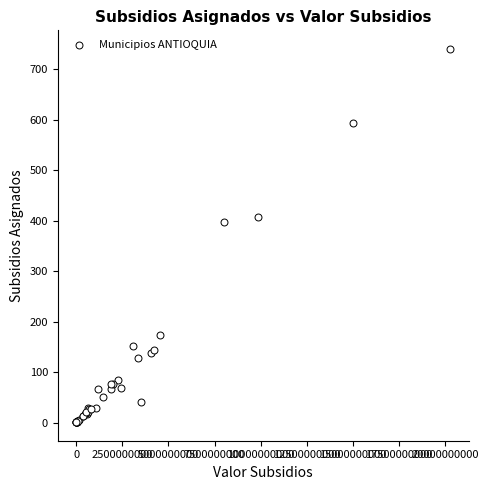

What Y value in the scatter plot is closest to 370?

397